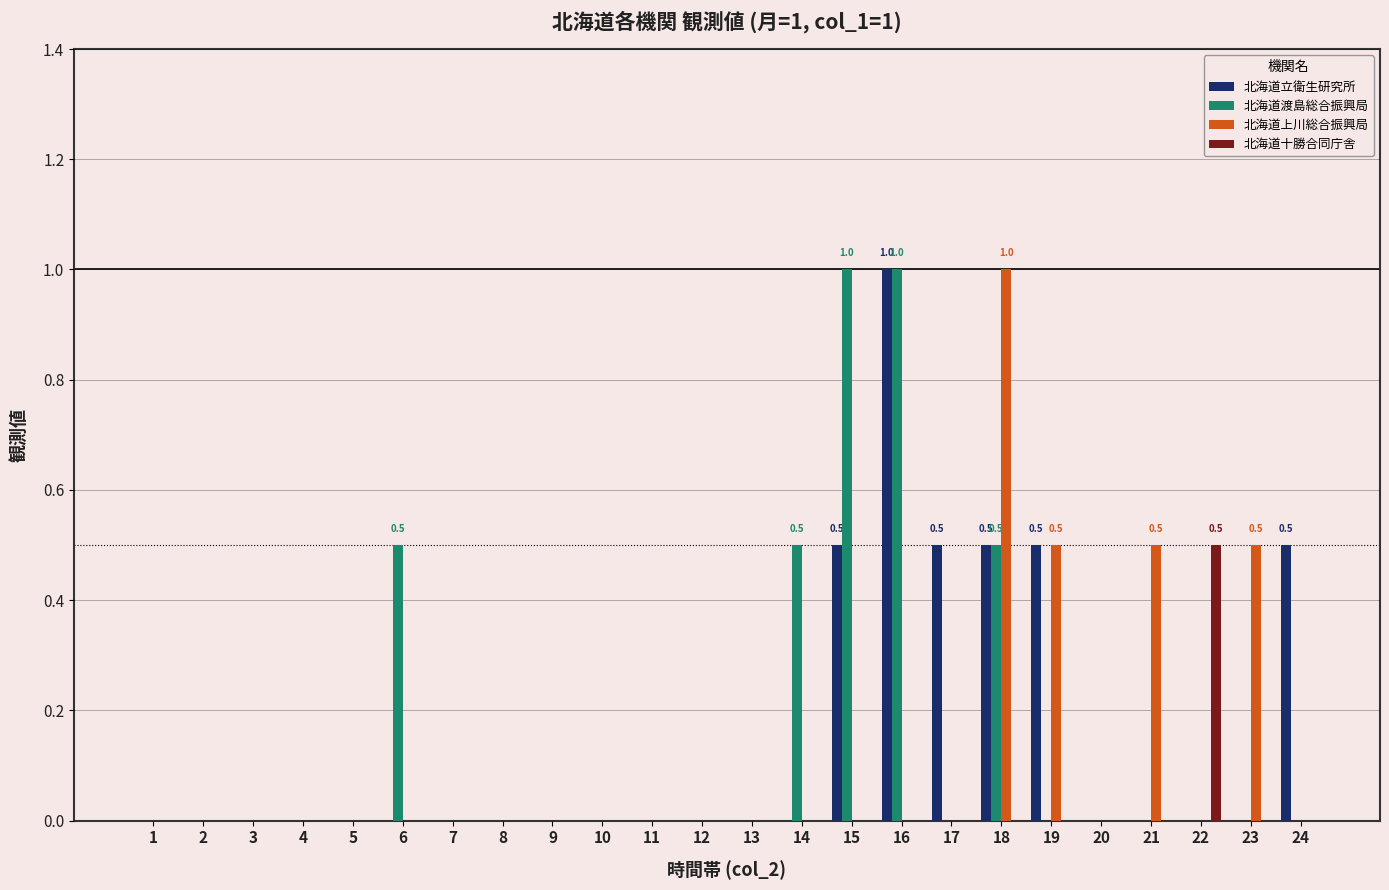

Which series changed the most between 13 and 21?

北海道上川総合振興局